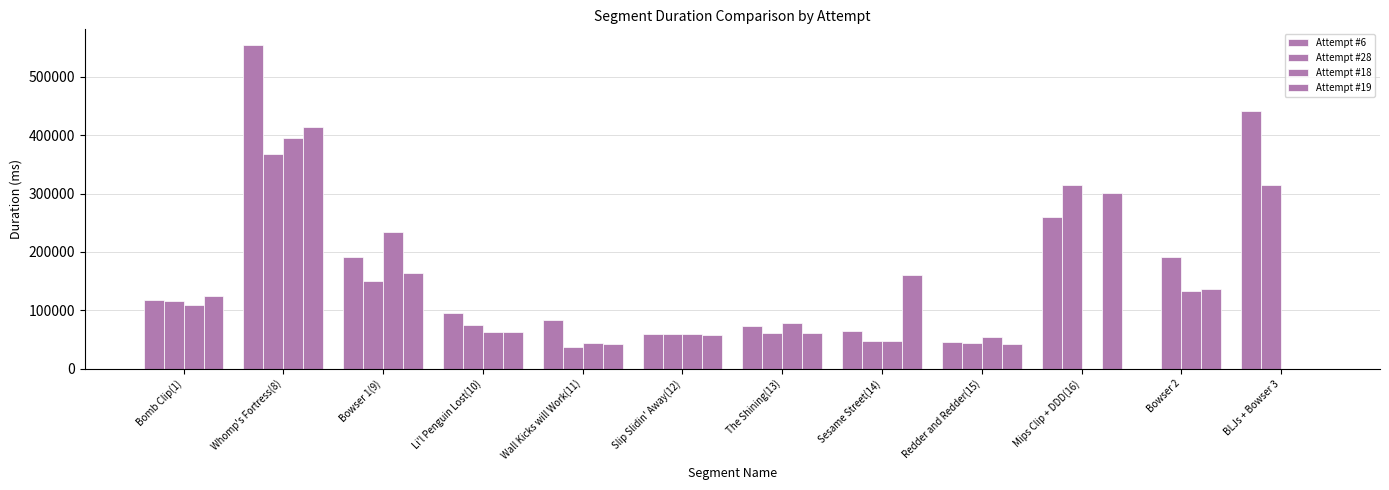

What is the minimum value for Attempt #28?

37601